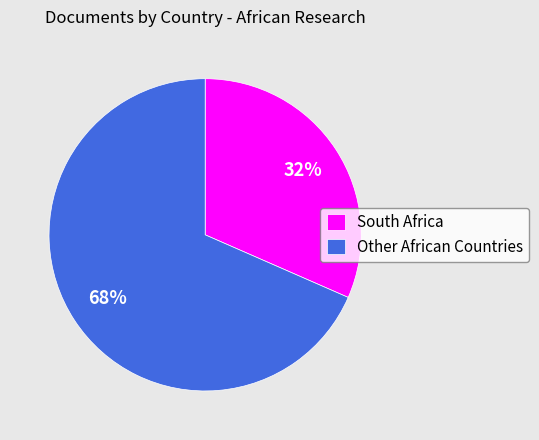

Which has a higher value, Other African Countries or South Africa?

Other African Countries